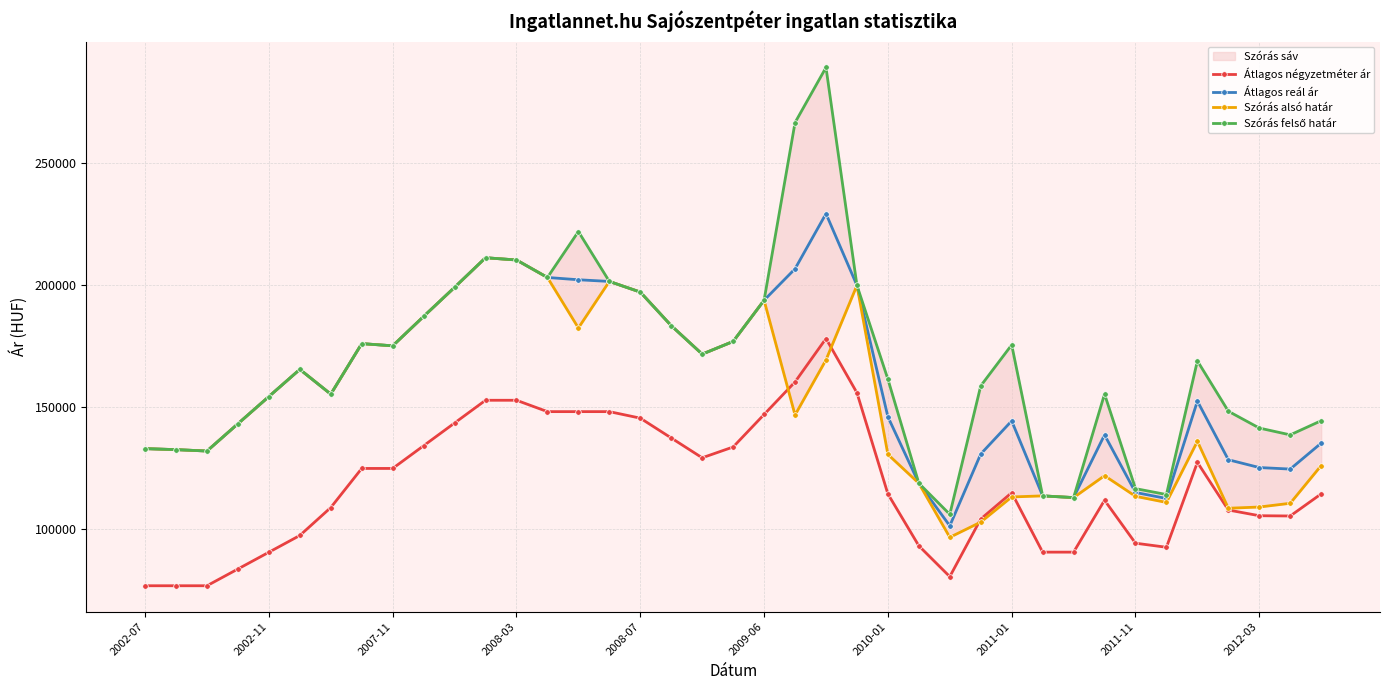

Which series changed the most between 18 and 30?

Átlagos reál ár